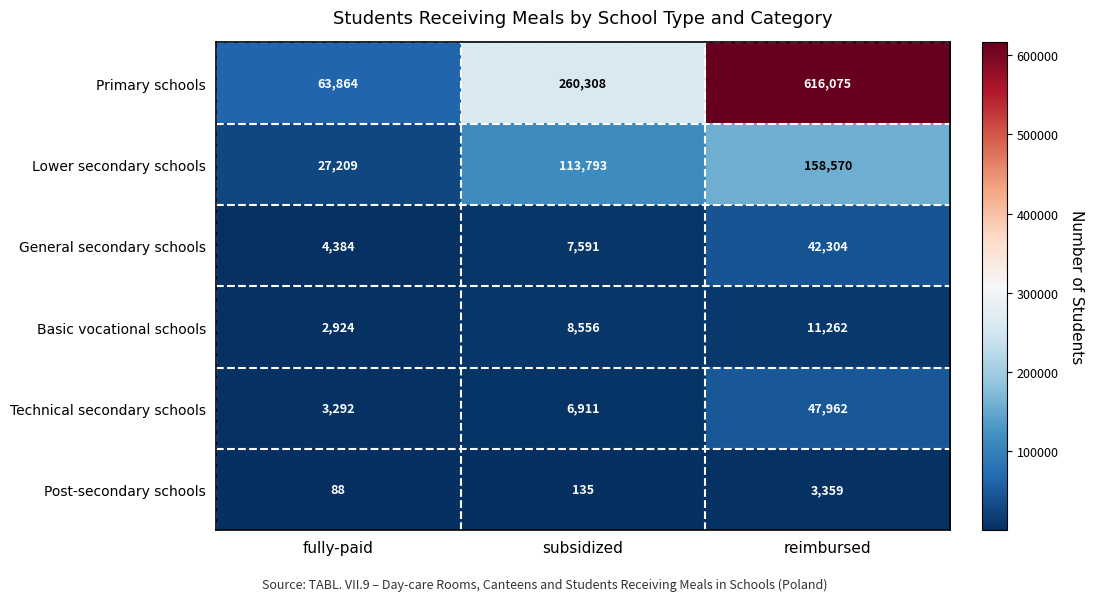

Reading left to right, what are all the values shown in this chart?

Primary schools: 63864	260308	616075
Lower secondary schools: 27209	113793	158570
General secondary schools: 4384	7591	42304
Basic vocational schools: 2924	8556	11262
Technical secondary schools: 3292	6911	47962
Post-secondary schools: 88	135	3359